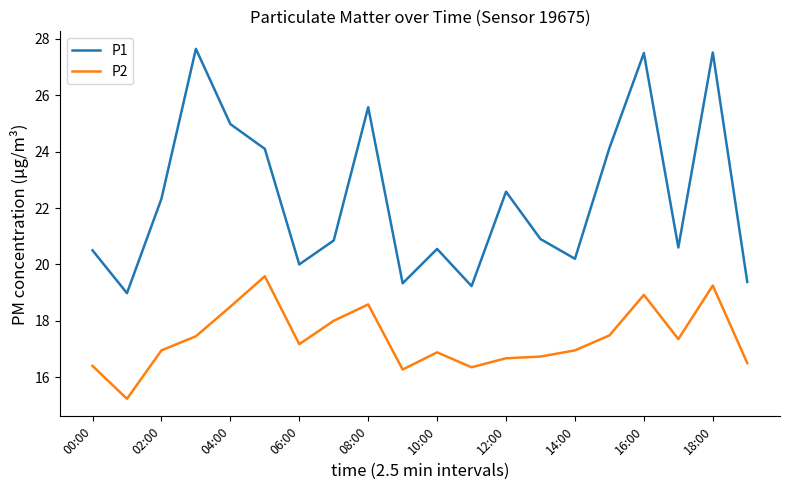

At how many categories does at least one series exceed 23?

7